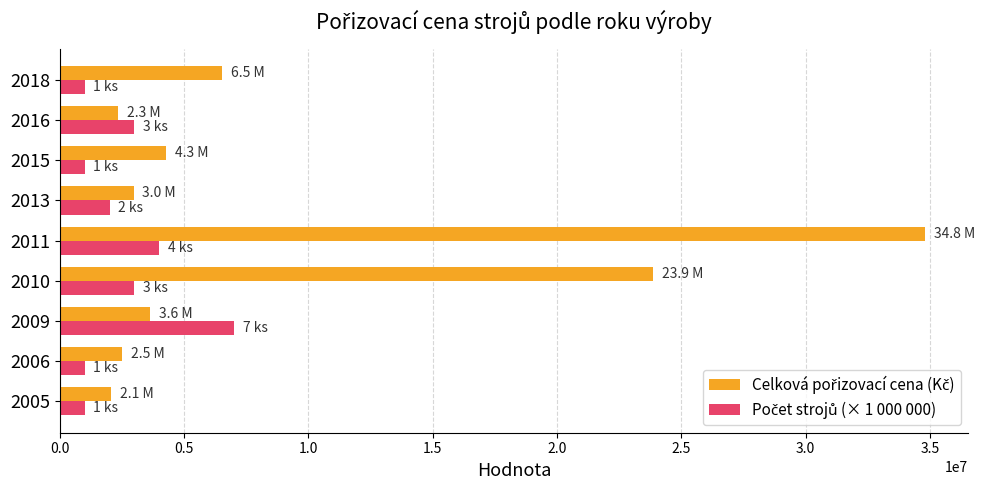

What is the total value across all series at 2009?

10632911